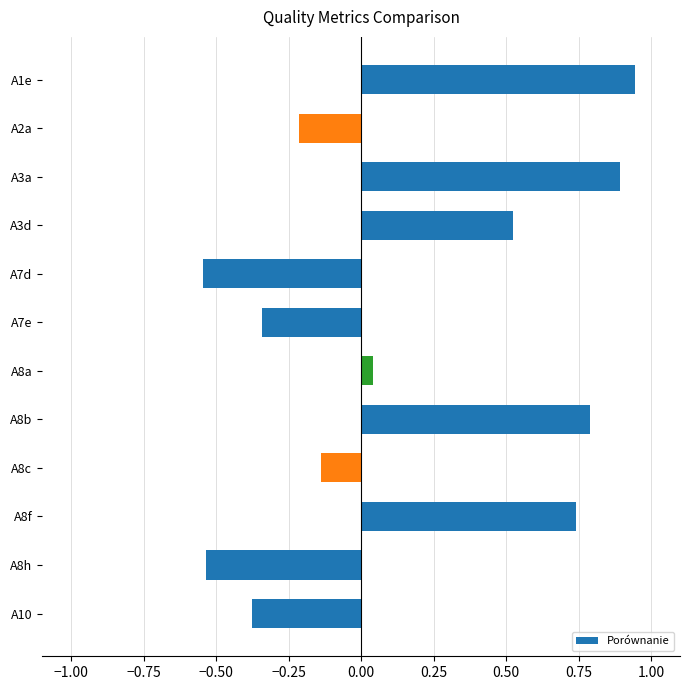

What is the change in value from A7e to A8f?

+1.1